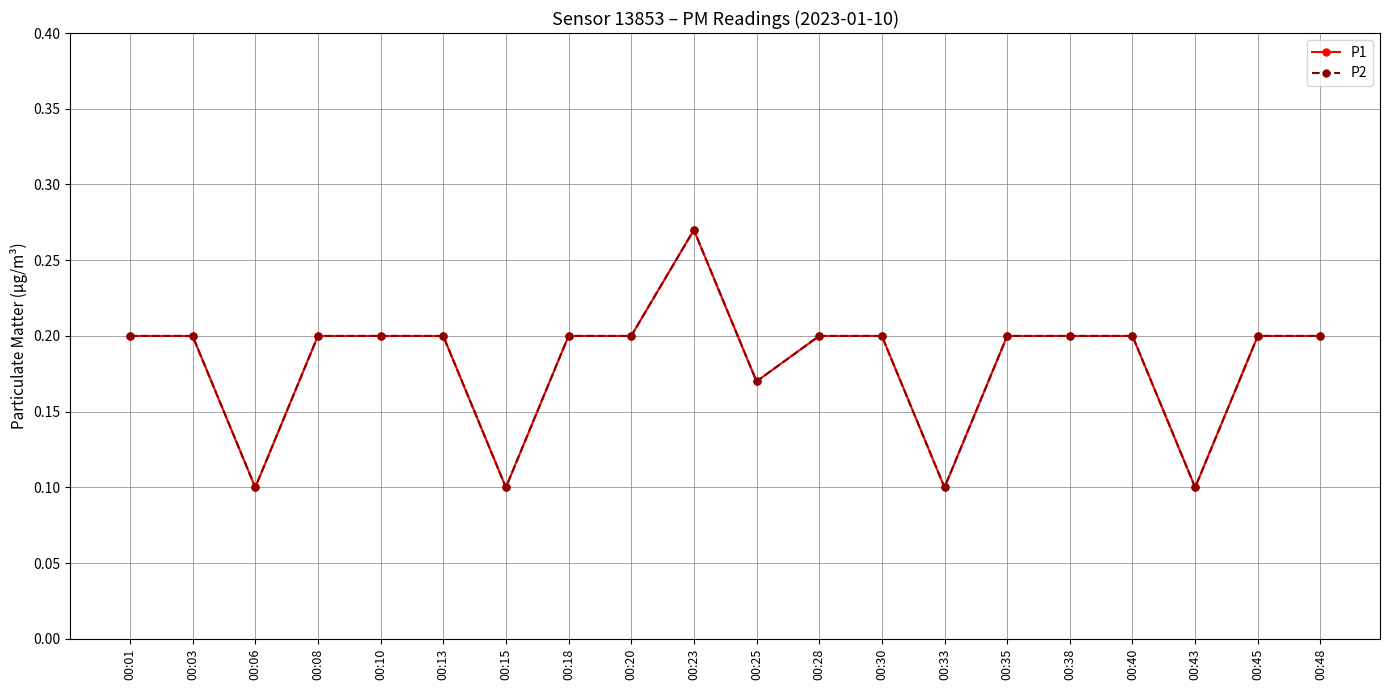

Is this an area chart (filled region under the line)?

No